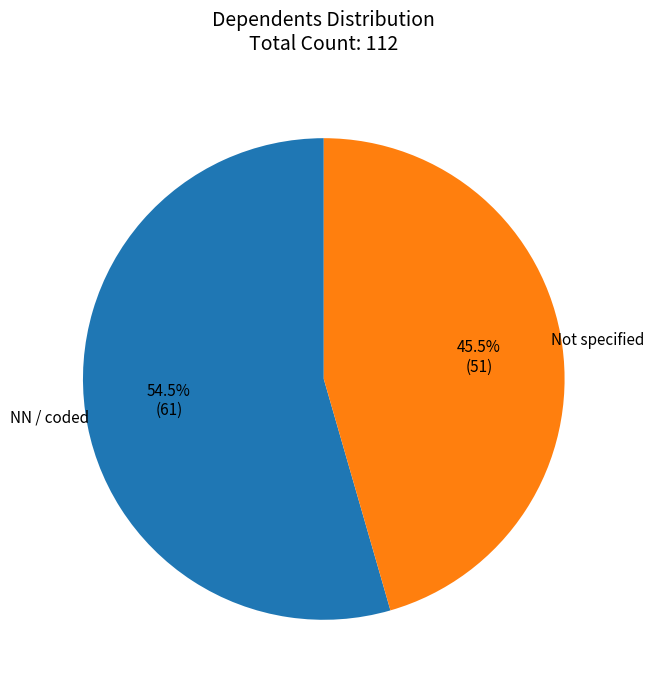

How many segments does this pie chart have?

2